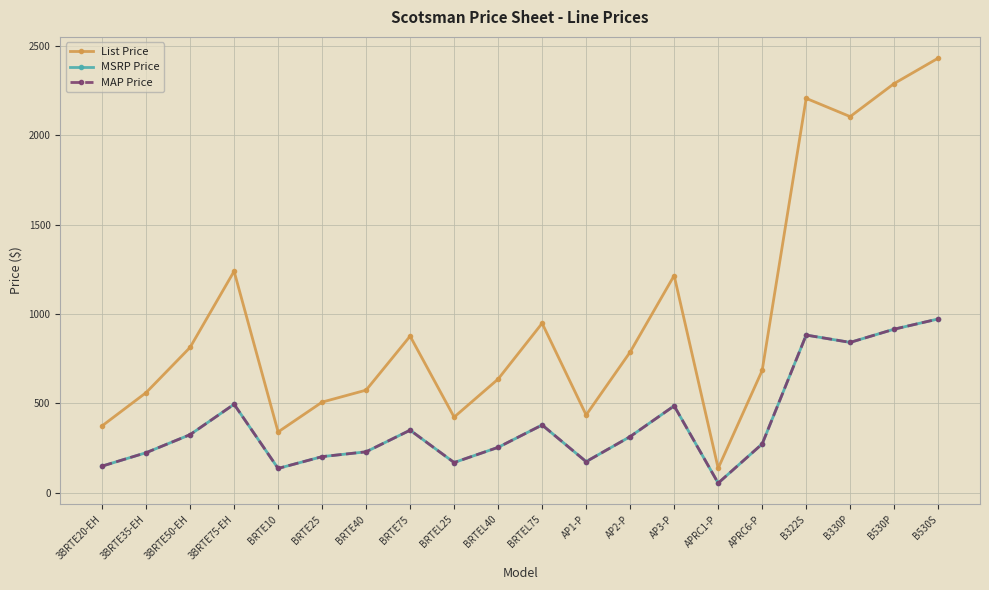

What is the sum of all MAP Price values?

7823